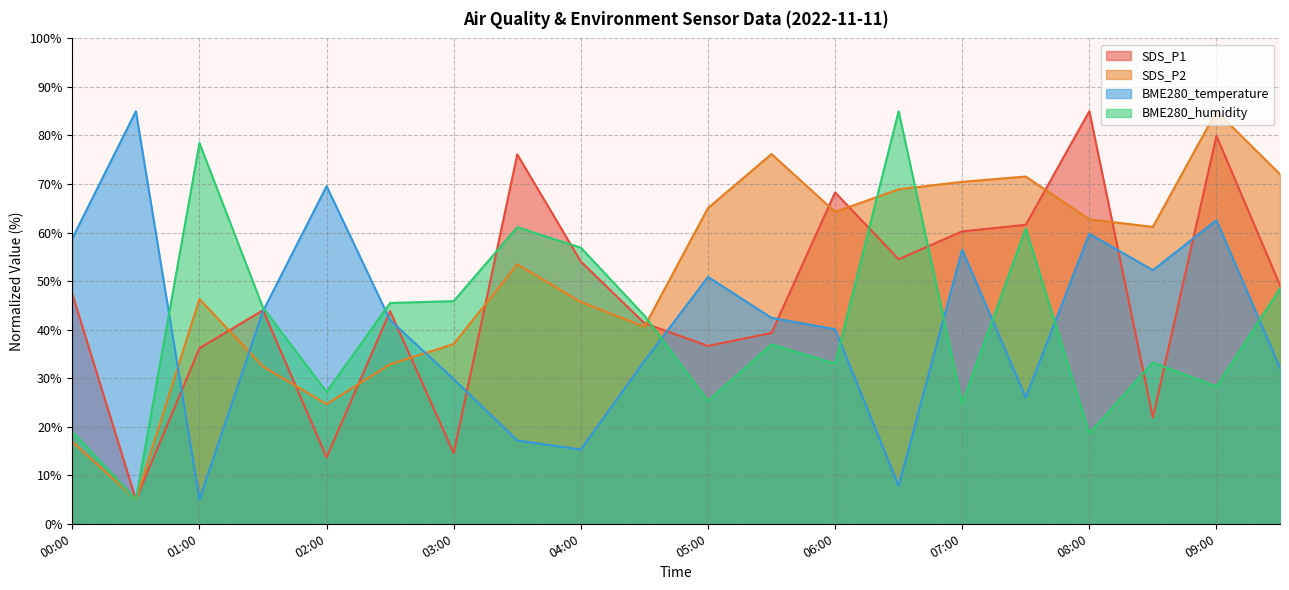

What is the maximum value for BME280_temperature?

85.0